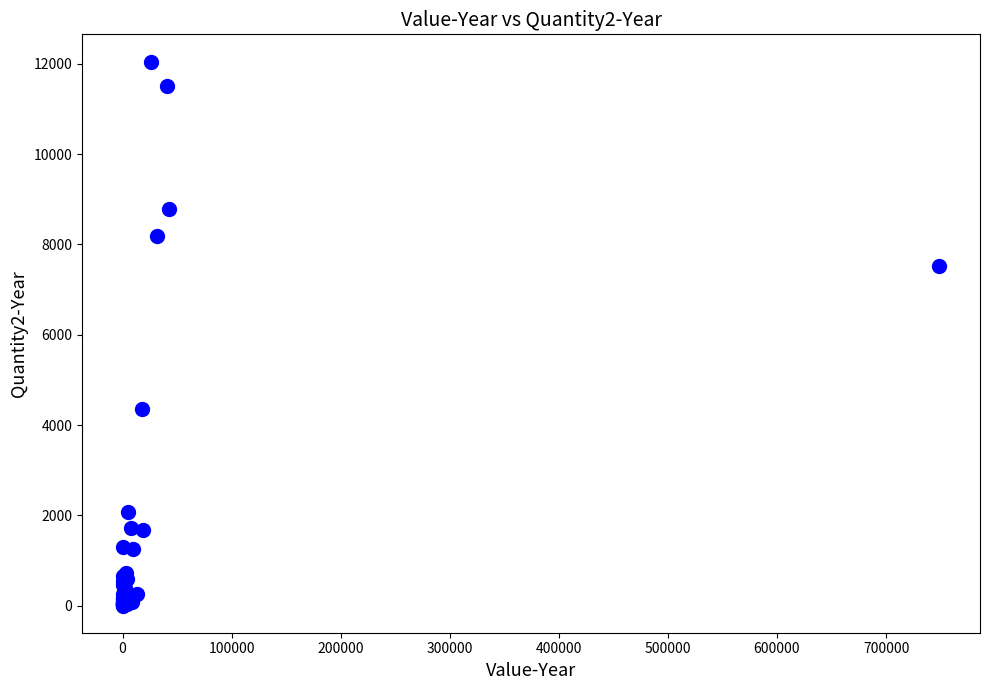

What Y value in the scatter plot is closest to 6026?

7525